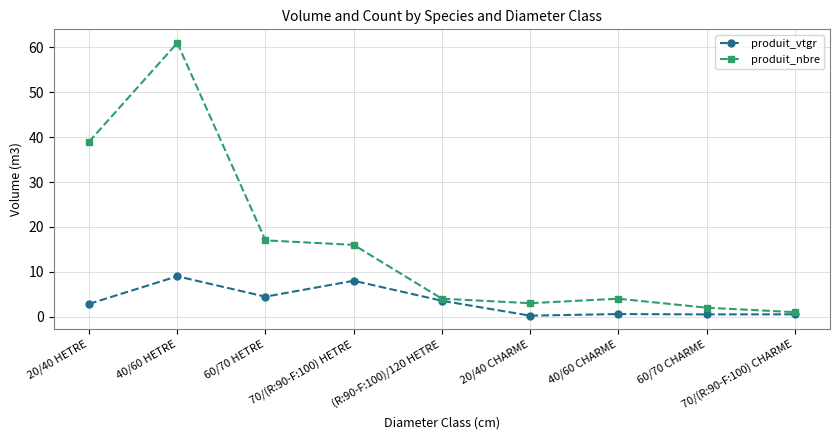

The produit_nbre series shows 11.8 at 60/70 HETRE. True or false?

False